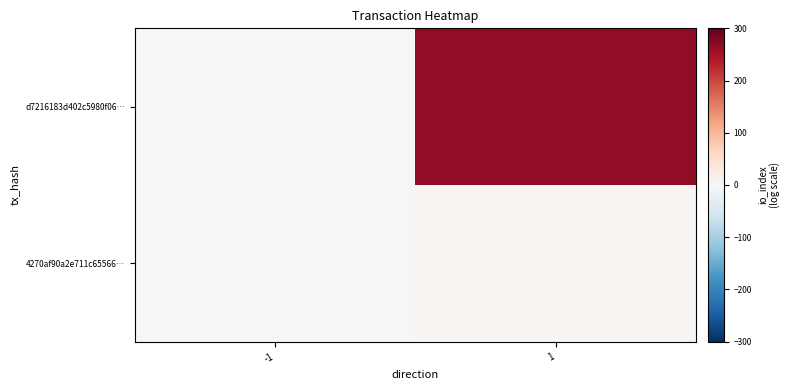

Reading left to right, list all the values displayed in this chart.

d7216183d402c5980f06…: -1=-1	1=267
4270af90a2e711c65566…: -1=1	1=5